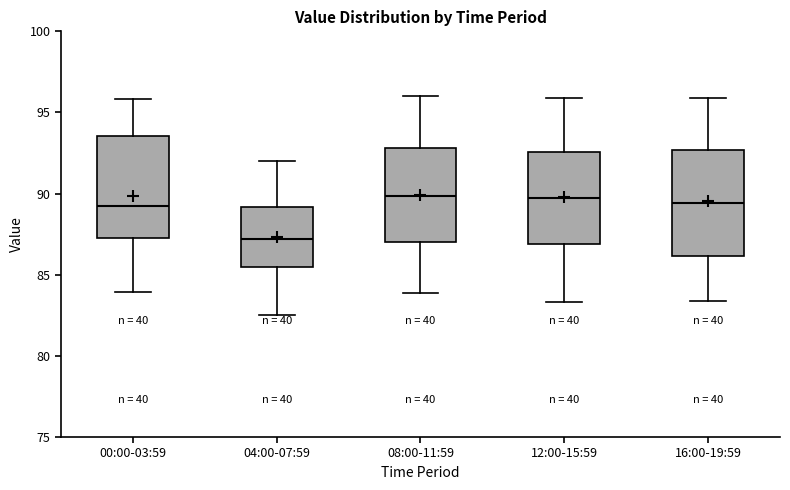

Where does the median line of the box for 00:00-03:59 sit on the y-axis? The values are not printed on the chart, so give them approximately, as read against the axis.

89.0